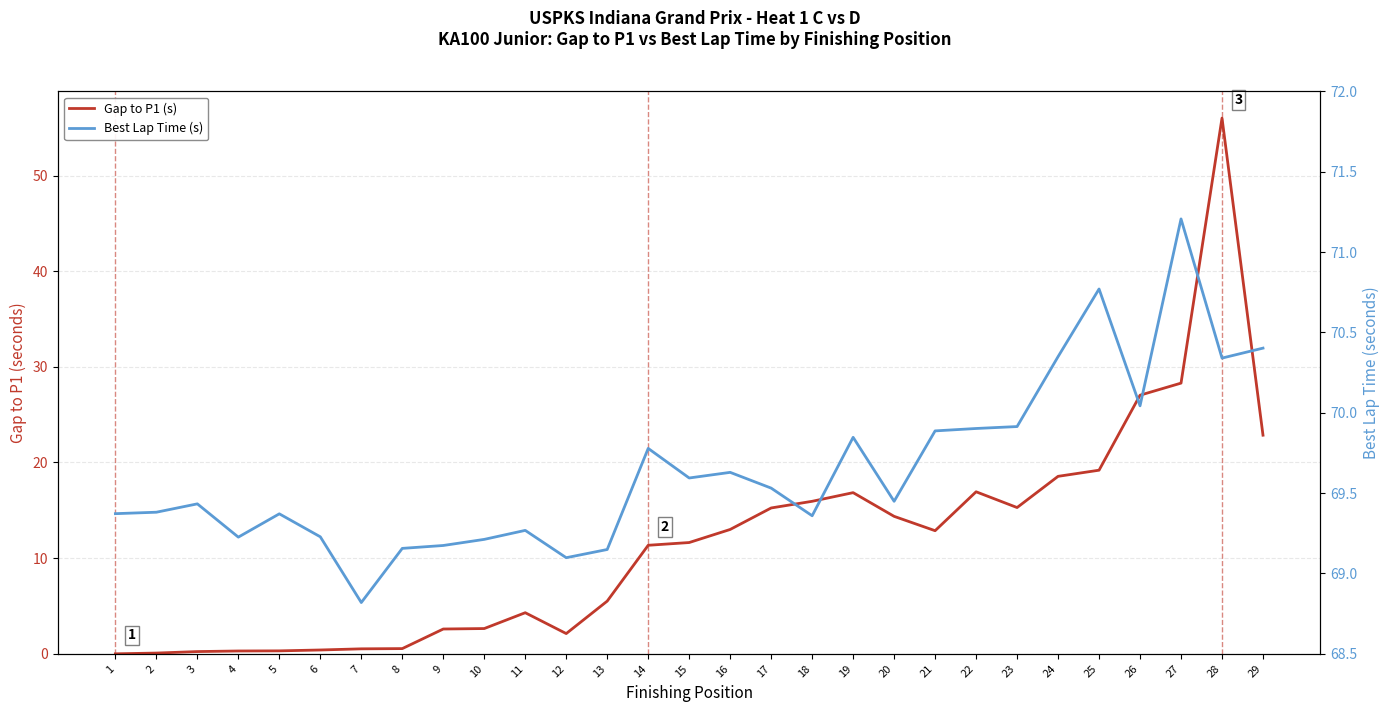

Rank the categories by Gap to P1 (s) value from lowest to highest.

1, 2, 3, 4, 5, 6, 7, 8, 12, 9, 10, 11, 13, 14, 15, 21, 16, 20, 17, 23, 18, 19, 22, 24, 25, 29, 26, 27, 28